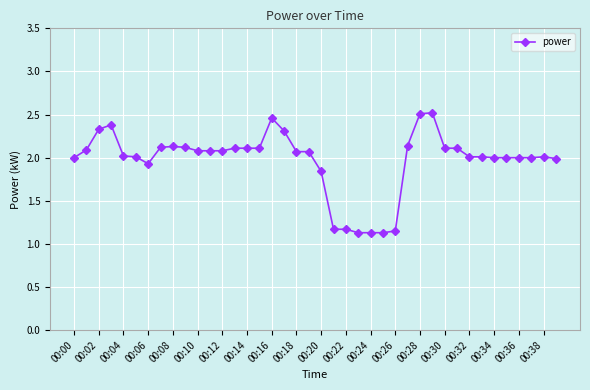

What is the difference between the maximum and minimum values?

1.4